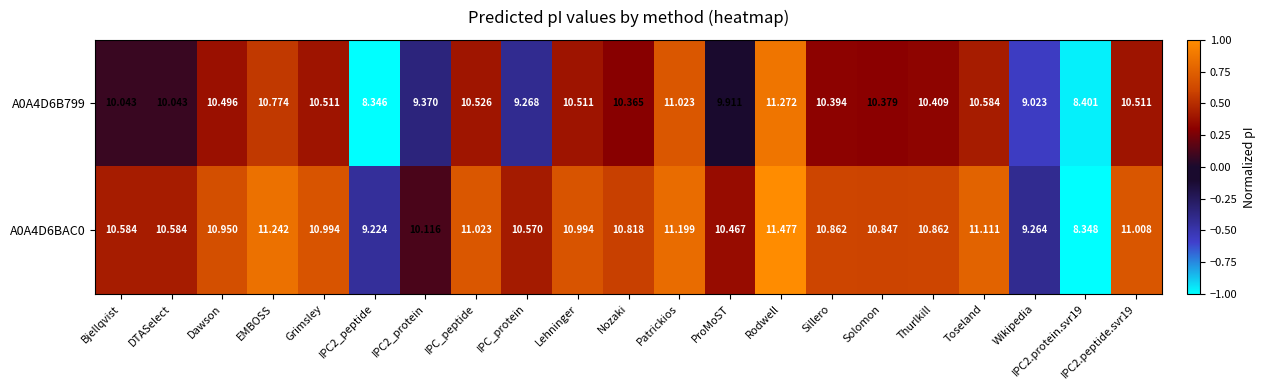

At which category is the sum across all series the highest?

Rodwell